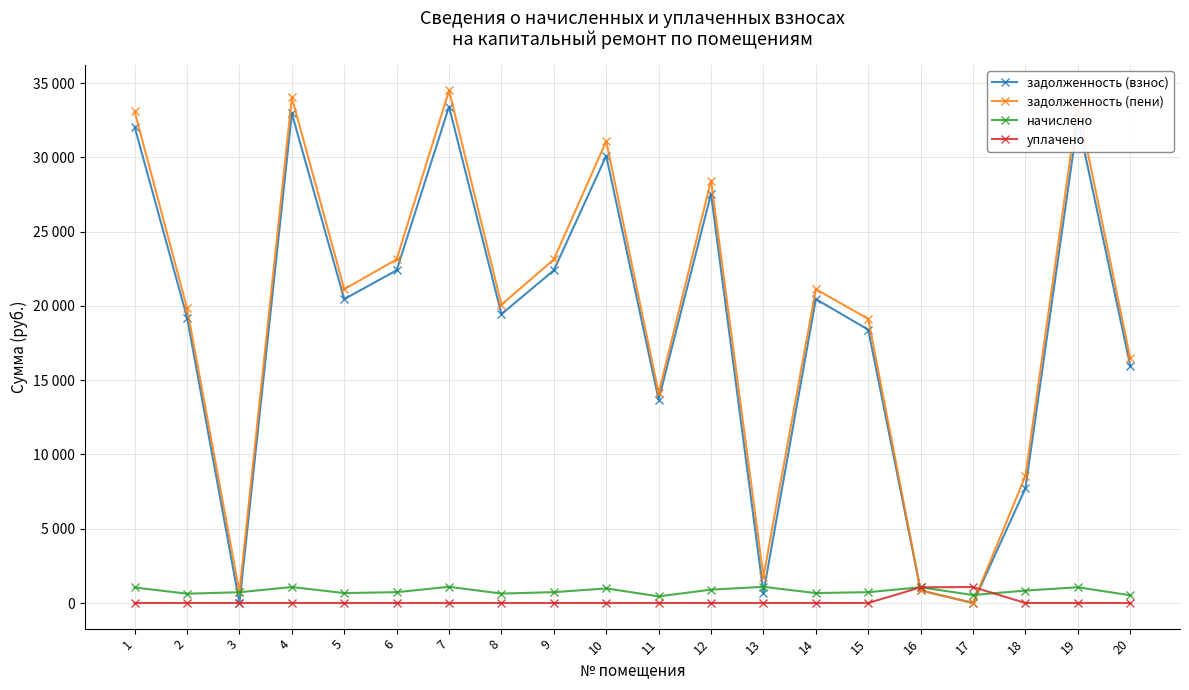

Which series has the widest spread of values?

задолженность (пени)